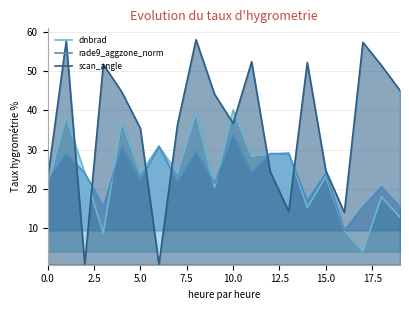

Which series has the largest total across all categories?

scan_angle